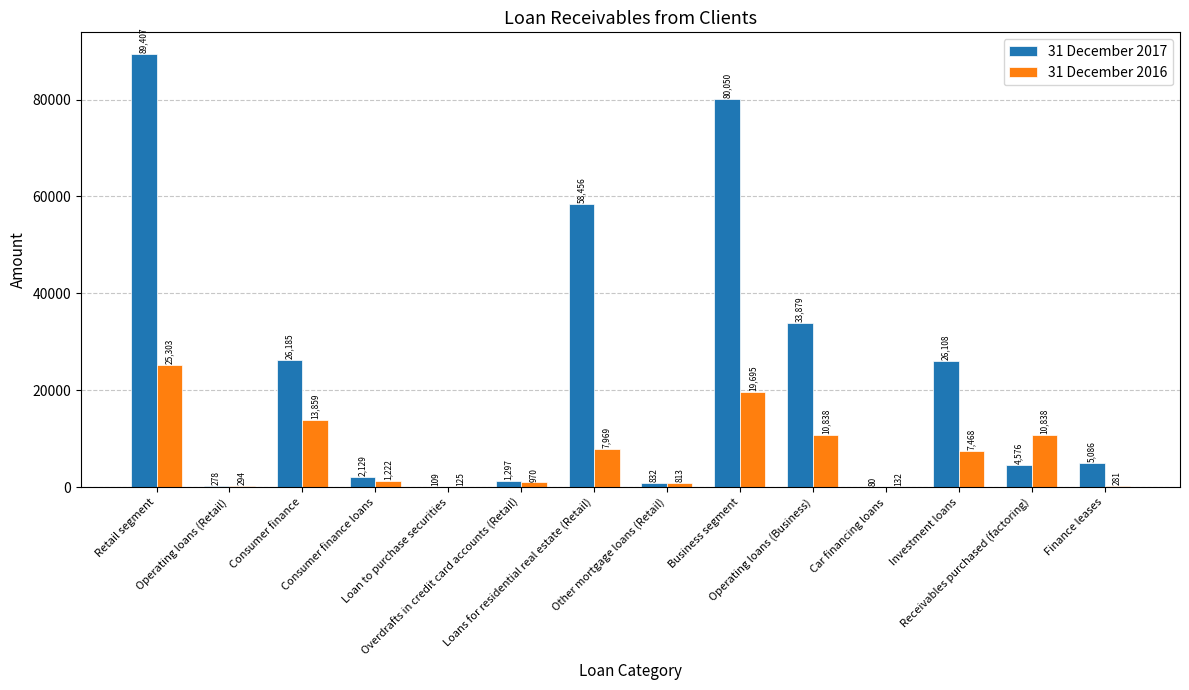

Reading right to left, extract all data points from this chart.

31 December 2017: 5086	4576	26108	80	33879	80050	832	58456	1297	109	2129	26185	278	89407
31 December 2016: 281	10838	7468	132	10838	19695	813	7969	970	125	1222	13859	294	25303